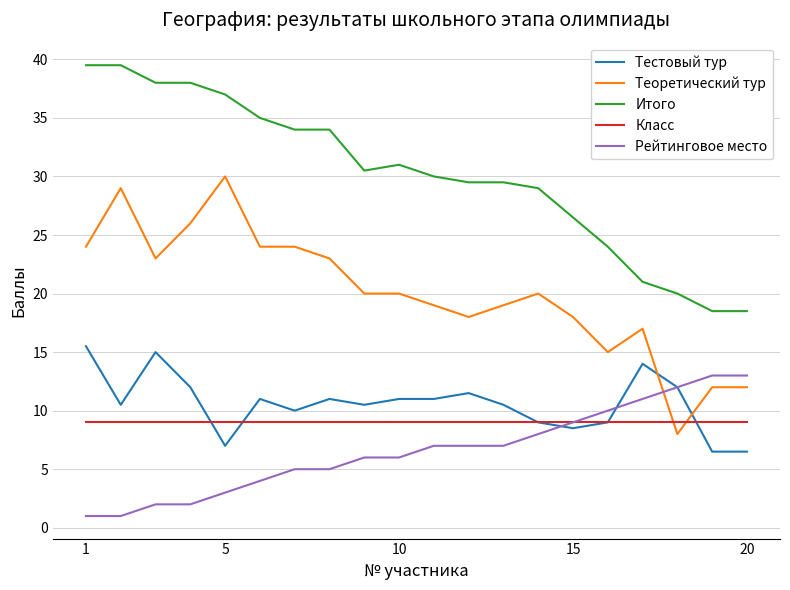

Rank the series by their maximum value, from lowest to highest.

Класс, Рейтинговое место, Тестовый тур, Теоретический тур, Итого